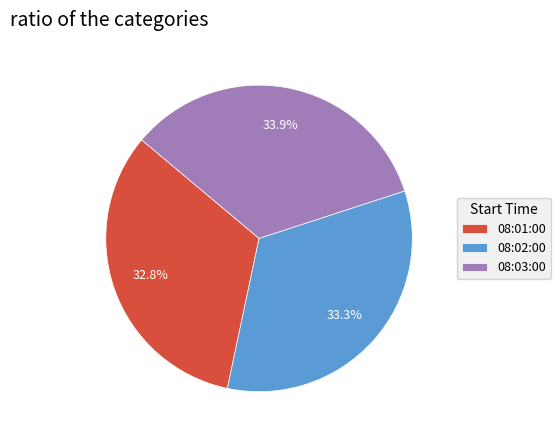

What percentage is NOT represented by 08:02:00?

66.7%